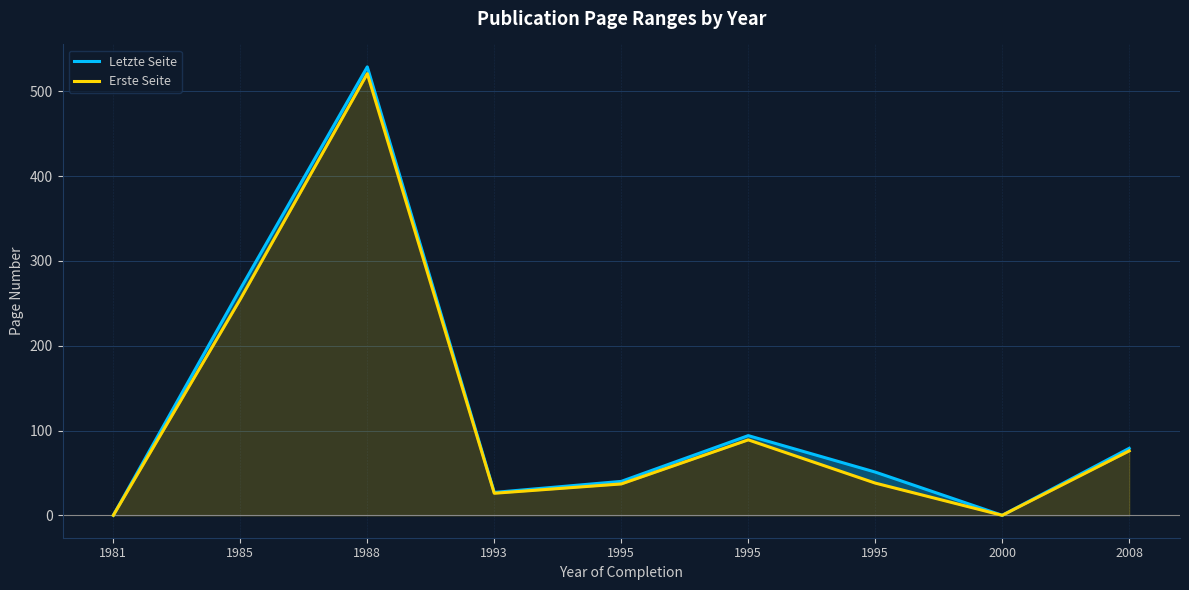

Which series has the largest total across all categories?

Letzte Seite